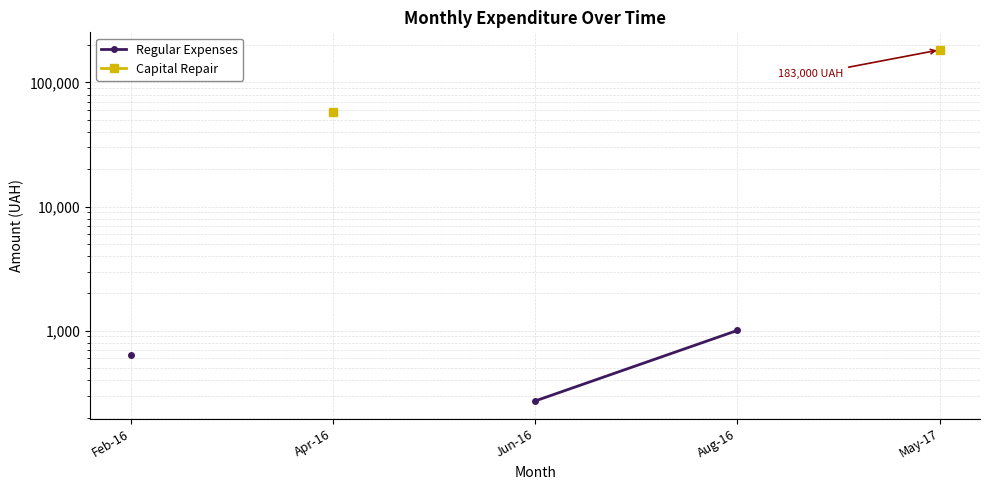

How many values in Capital Repair are above zero?

2